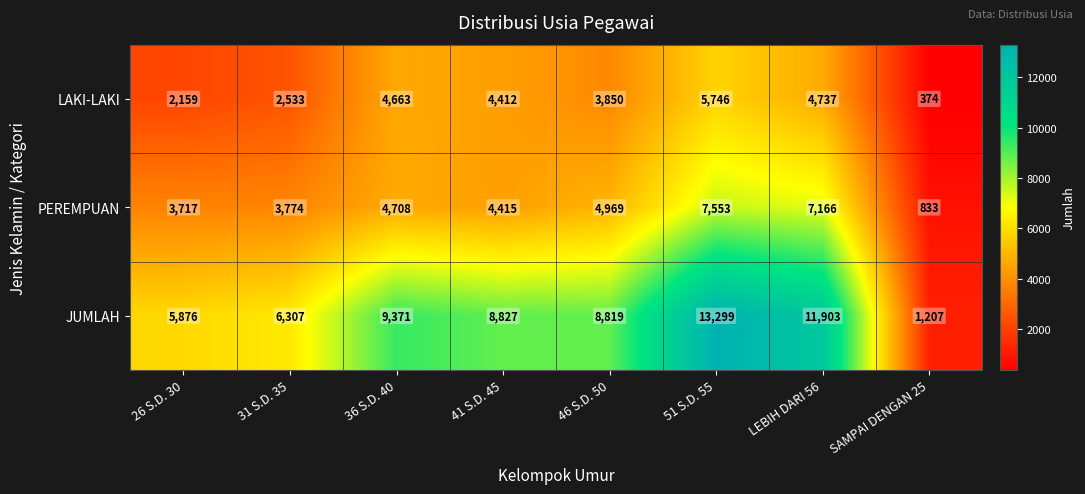

Reading left to right, transcribe all the data shown in this chart.

LAKI-LAKI: 26 S.D. 30=2159	31 S.D. 35=2533	36 S.D. 40=4663	41 S.D. 45=4412	46 S.D. 50=3850	51 S.D. 55=5746	LEBIH DARI 56=4737	SAMPAI DENGAN 25=374
PEREMPUAN: 26 S.D. 30=3717	31 S.D. 35=3774	36 S.D. 40=4708	41 S.D. 45=4415	46 S.D. 50=4969	51 S.D. 55=7553	LEBIH DARI 56=7166	SAMPAI DENGAN 25=833
JUMLAH: 26 S.D. 30=5876	31 S.D. 35=6307	36 S.D. 40=9371	41 S.D. 45=8827	46 S.D. 50=8819	51 S.D. 55=13299	LEBIH DARI 56=11903	SAMPAI DENGAN 25=1207